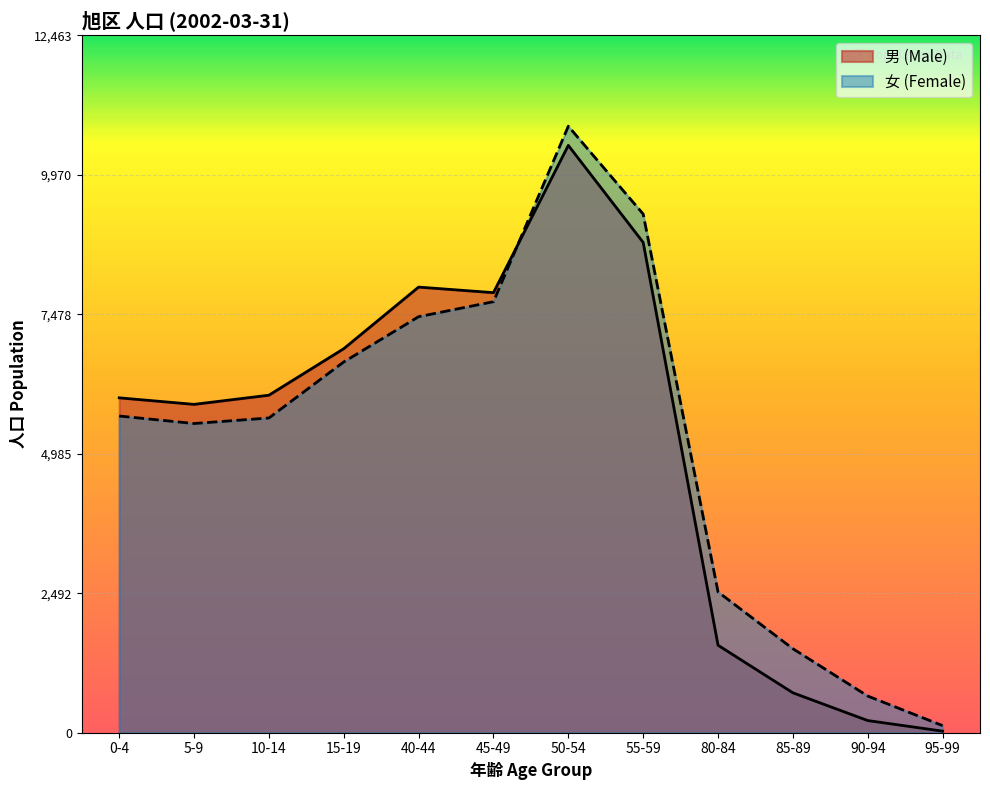

Which series has the largest total across all categories?

女 (Female)